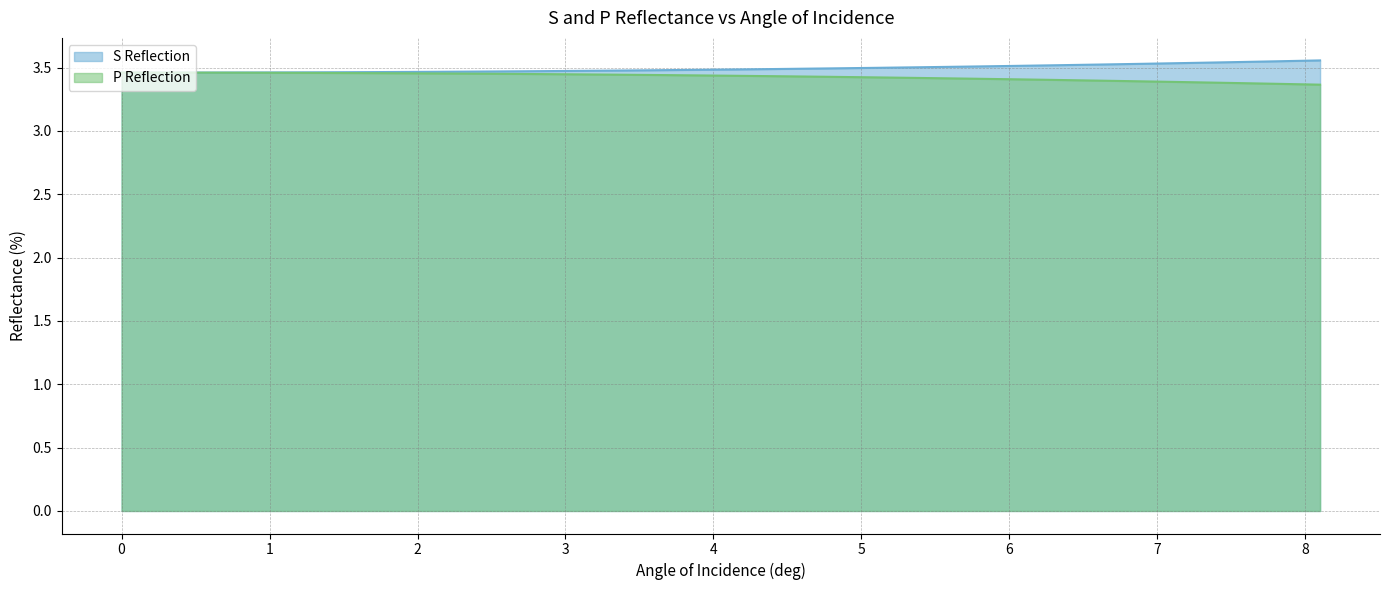

Count the number of data series in this chart.

2